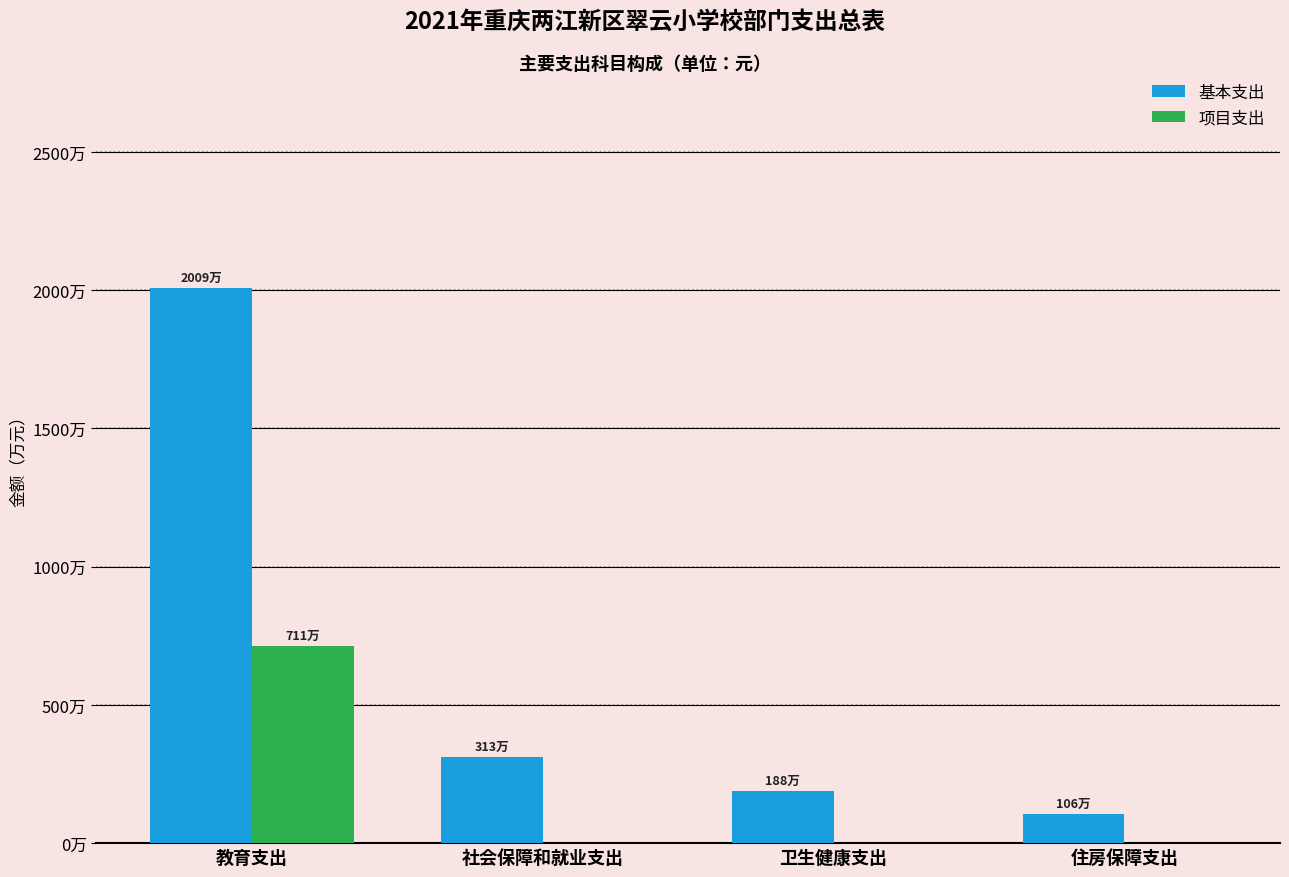

Which label corresponds to the smallest value in the chart?

社会保障和就业支出